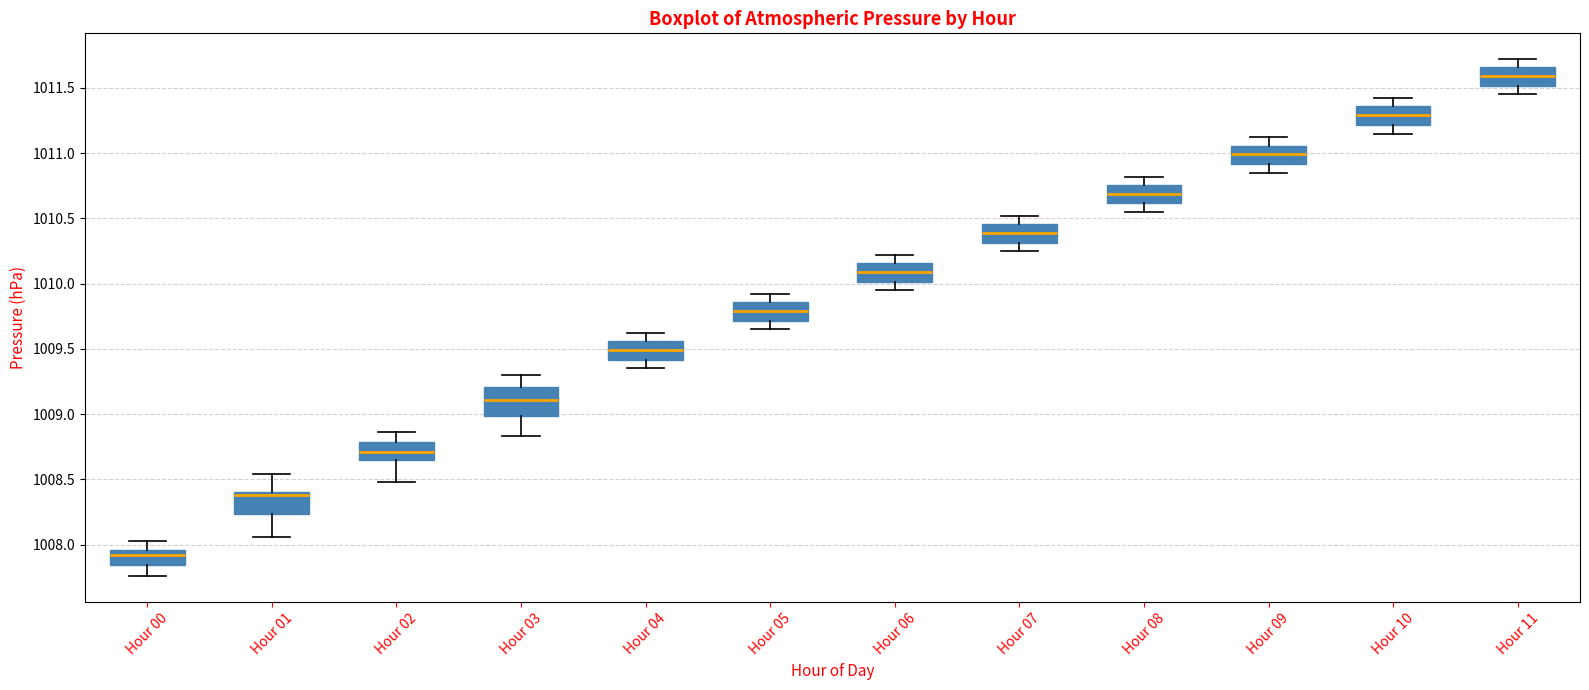

Reading left to right, read every box against the y-axis: the position of its median line, the range the box covers, and the ends of its whiskers. The values are not printed on the chart, so give them approximately, as read against the axis.

Hour 00: median 1007.90, box 1007.85 to 1007.95, whiskers 1007.75 to 1008.05
Hour 01: median 1008.40 (just below the box's upper edge), box 1008.25 to 1008.40, whiskers 1008.05 to 1008.55
Hour 02: median 1008.70, box 1008.65 to 1008.80, whiskers 1008.50 to 1008.85
Hour 03: median 1009.10, box 1009.00 to 1009.20, whiskers 1008.85 to 1009.30
Hour 04: median 1009.50, box 1009.40 to 1009.55, whiskers 1009.35 to 1009.60
Hour 05: median 1009.80, box 1009.70 to 1009.85, whiskers 1009.65 to 1009.90
Hour 06: median 1010.10, box 1010.00 to 1010.15, whiskers 1009.95 to 1010.20
Hour 07: median 1010.40, box 1010.30 to 1010.45, whiskers 1010.25 to 1010.50
Hour 08: median 1010.70, box 1010.60 to 1010.75, whiskers 1010.55 to 1010.80
Hour 09: median 1011.00, box 1010.90 to 1011.05, whiskers 1010.85 to 1011.10
Hour 10: median 1011.30, box 1011.20 to 1011.35, whiskers 1011.15 to 1011.40
Hour 11: median 1011.60, box 1011.50 to 1011.65, whiskers 1011.45 to 1011.70